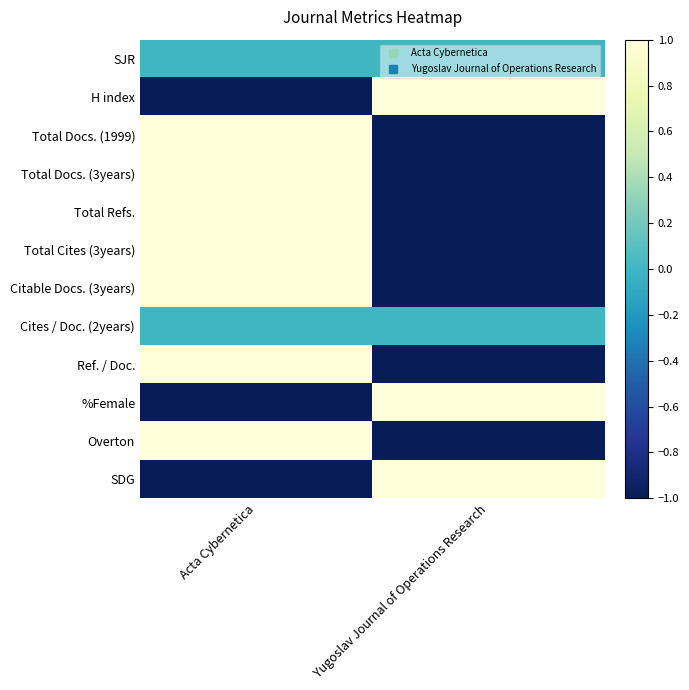

How many categories are shown in the chart?

2